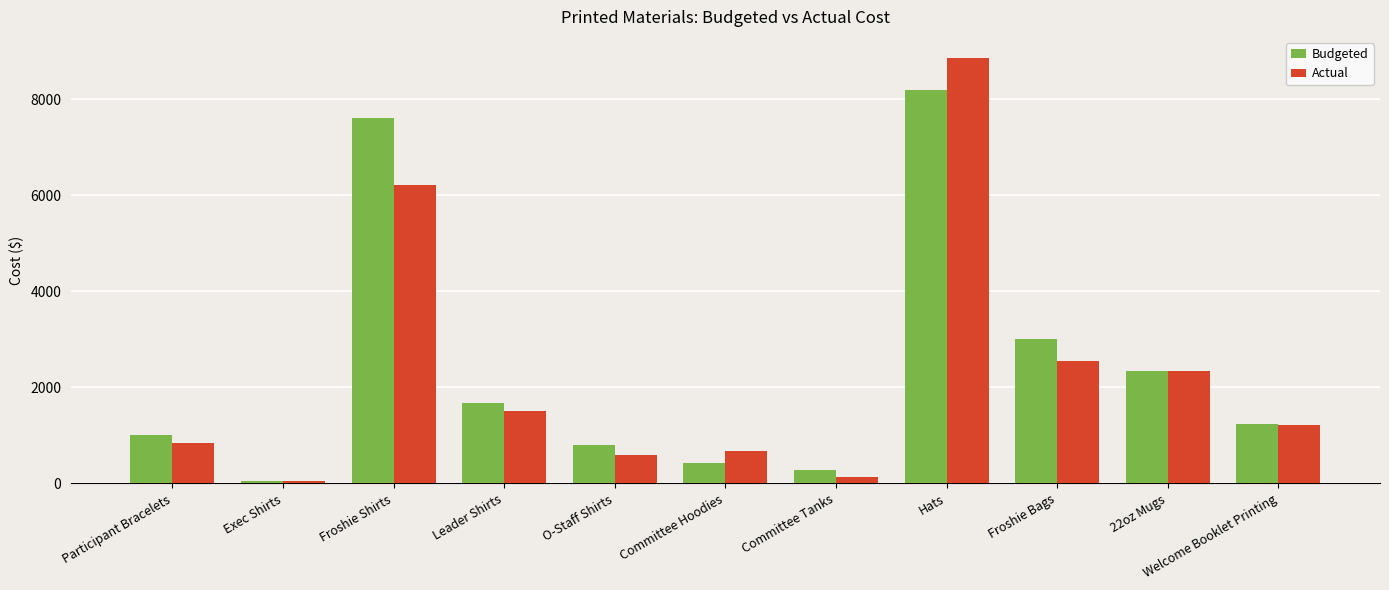

Rank the series by their maximum value, from lowest to highest.

Budgeted, Actual